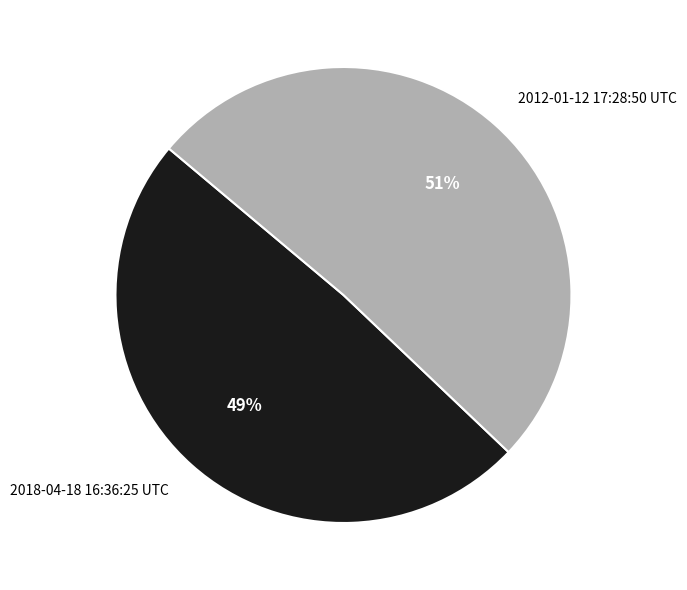

Rank the categories by value from highest to lowest.

2012-01-12 17:28:50 UTC, 2018-04-18 16:36:25 UTC